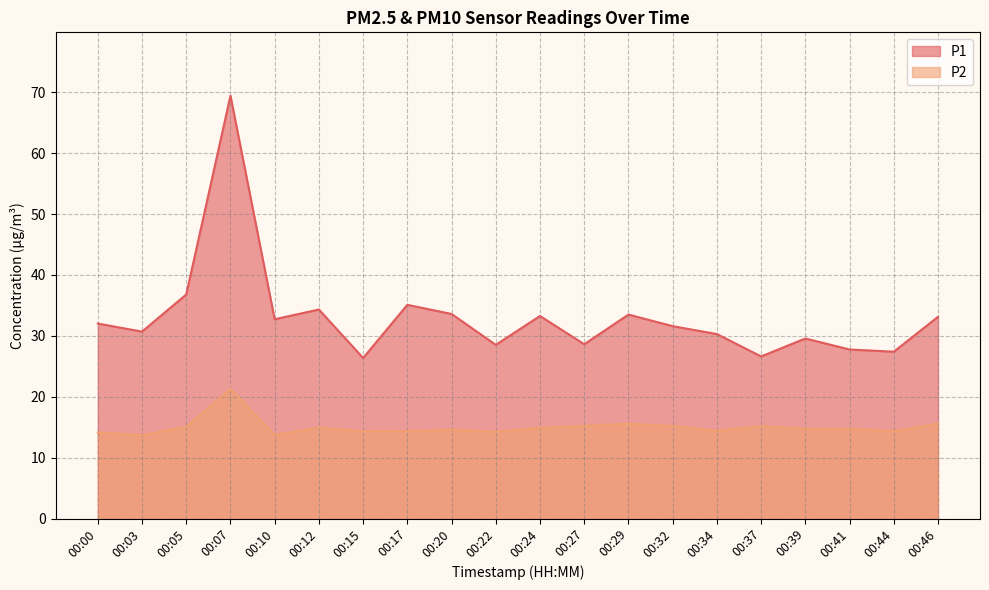

What is the maximum value shown in the chart?

69.4